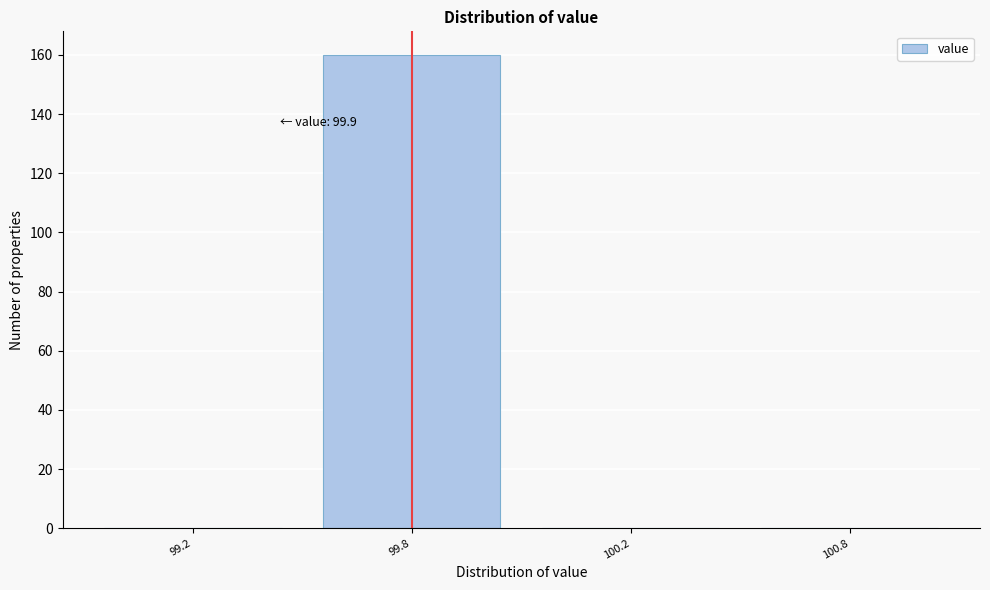

Reading left to right, what are all the values shown in this chart?

99.2=0	99.8=160	100.2=0	100.8=0